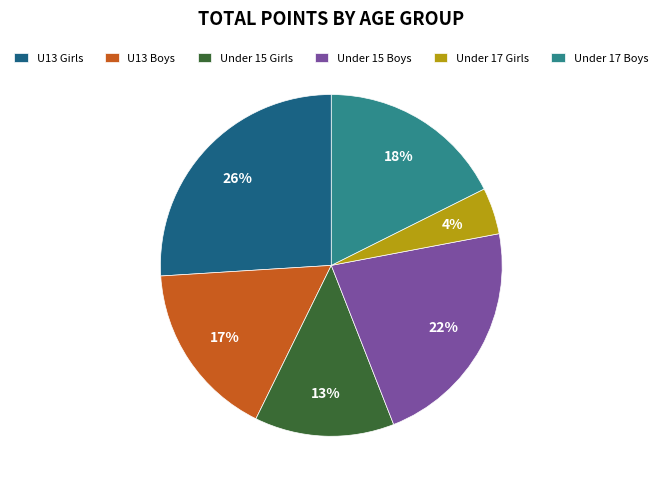

How many segments does this pie chart have?

6